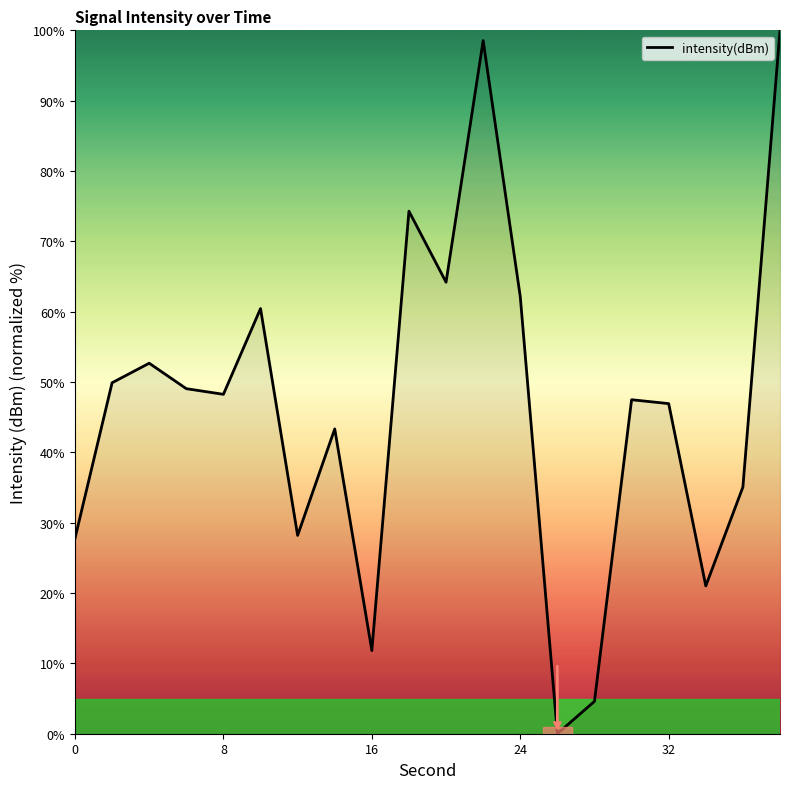

What is the greatest value displayed?

100.0